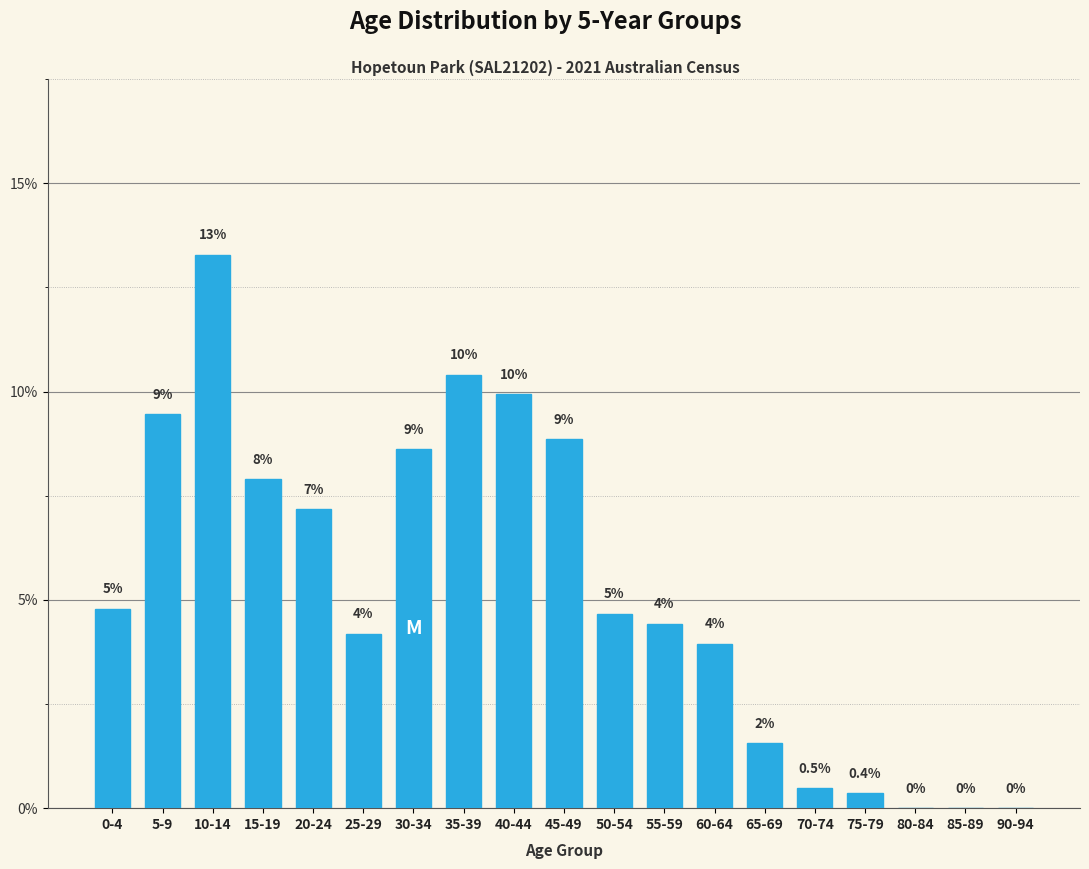

Are the bars horizontal?

No